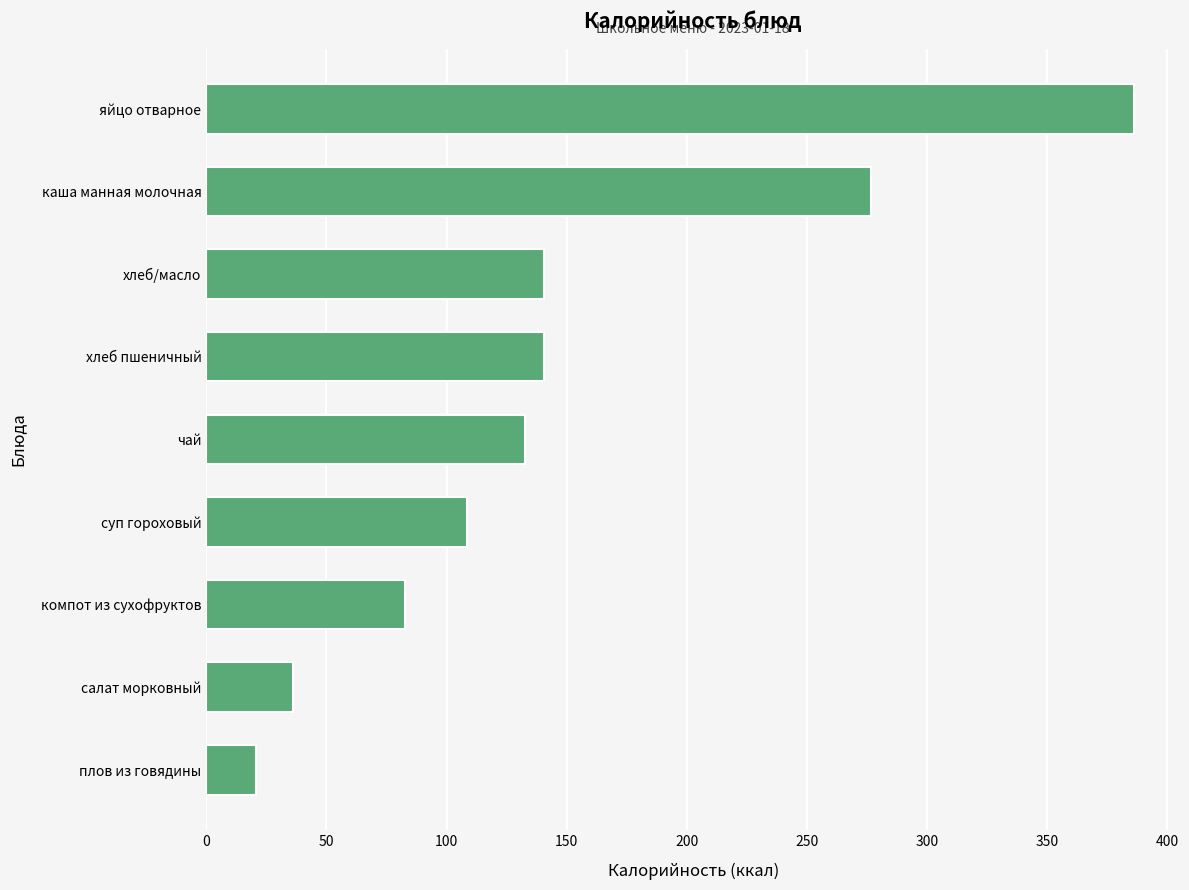

The value at суп гороховый is 177.0. True or false?

False